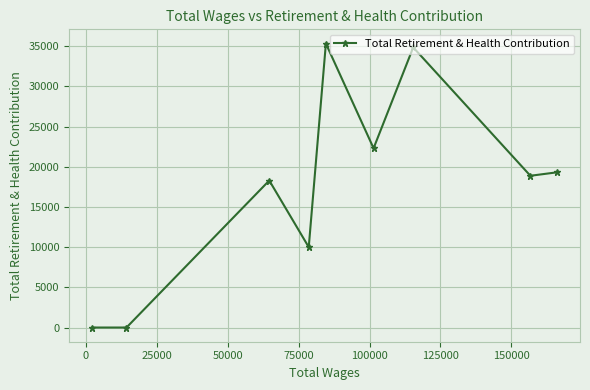

What is the maximum value shown in the chart?

35332